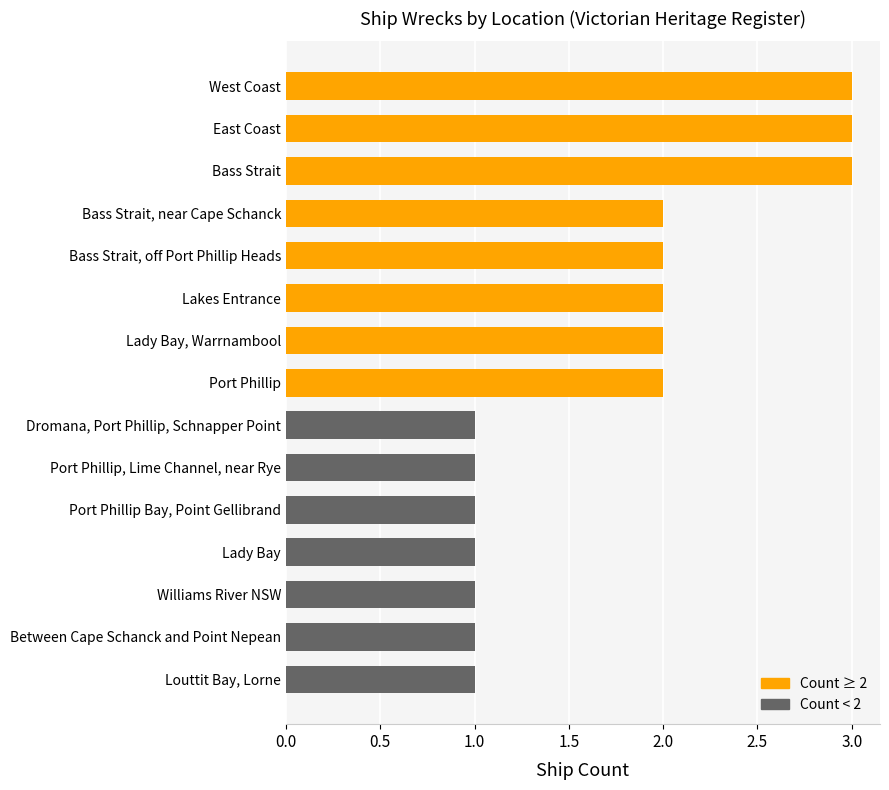

What is the greatest value displayed?

3